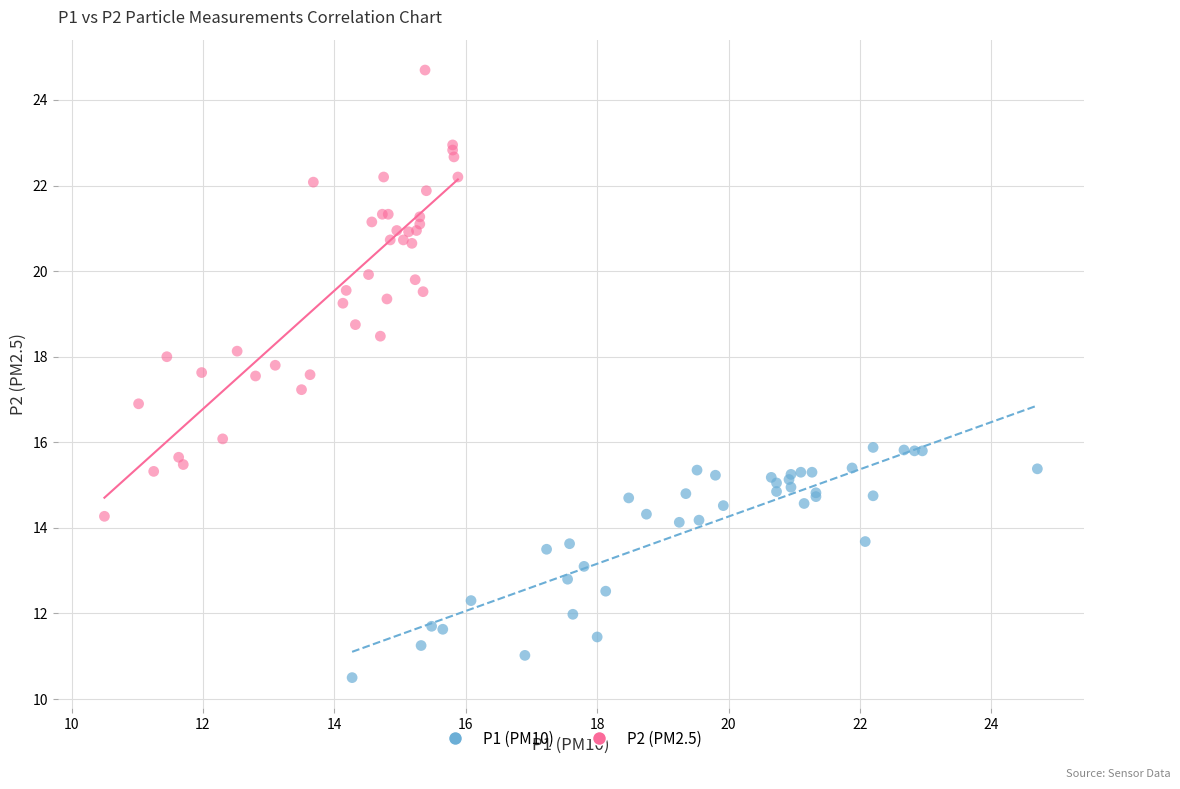

Which series has the widest spread of Y values?

P2 (PM2.5)